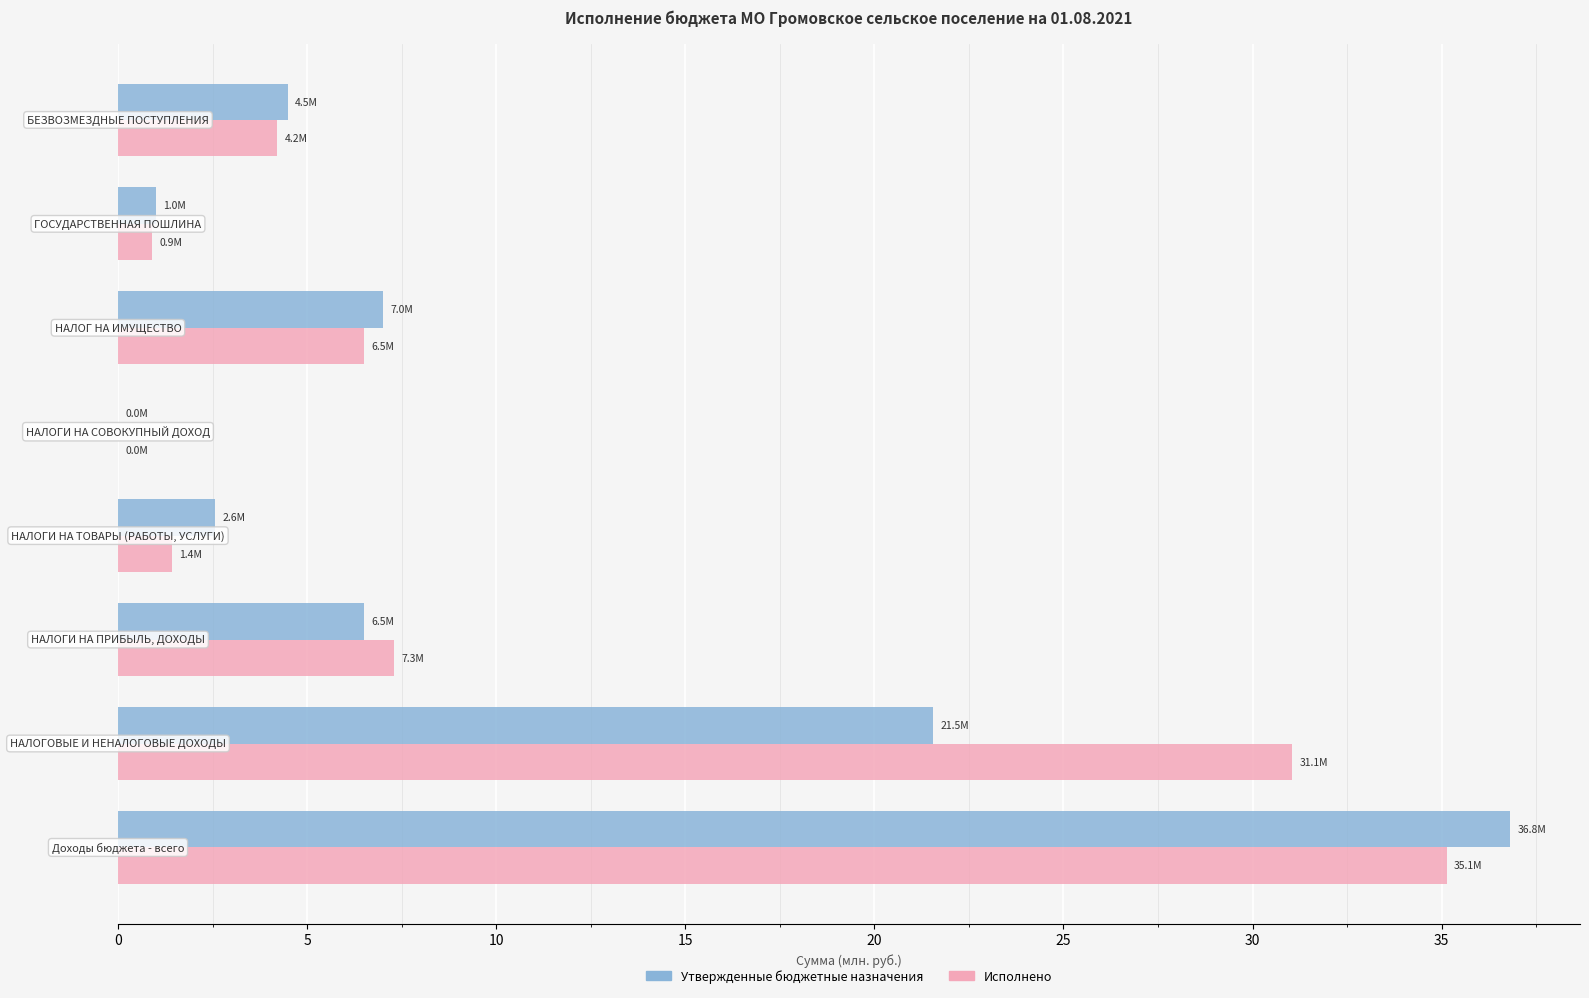

What is the highest value of the Исполнено series?

35.1